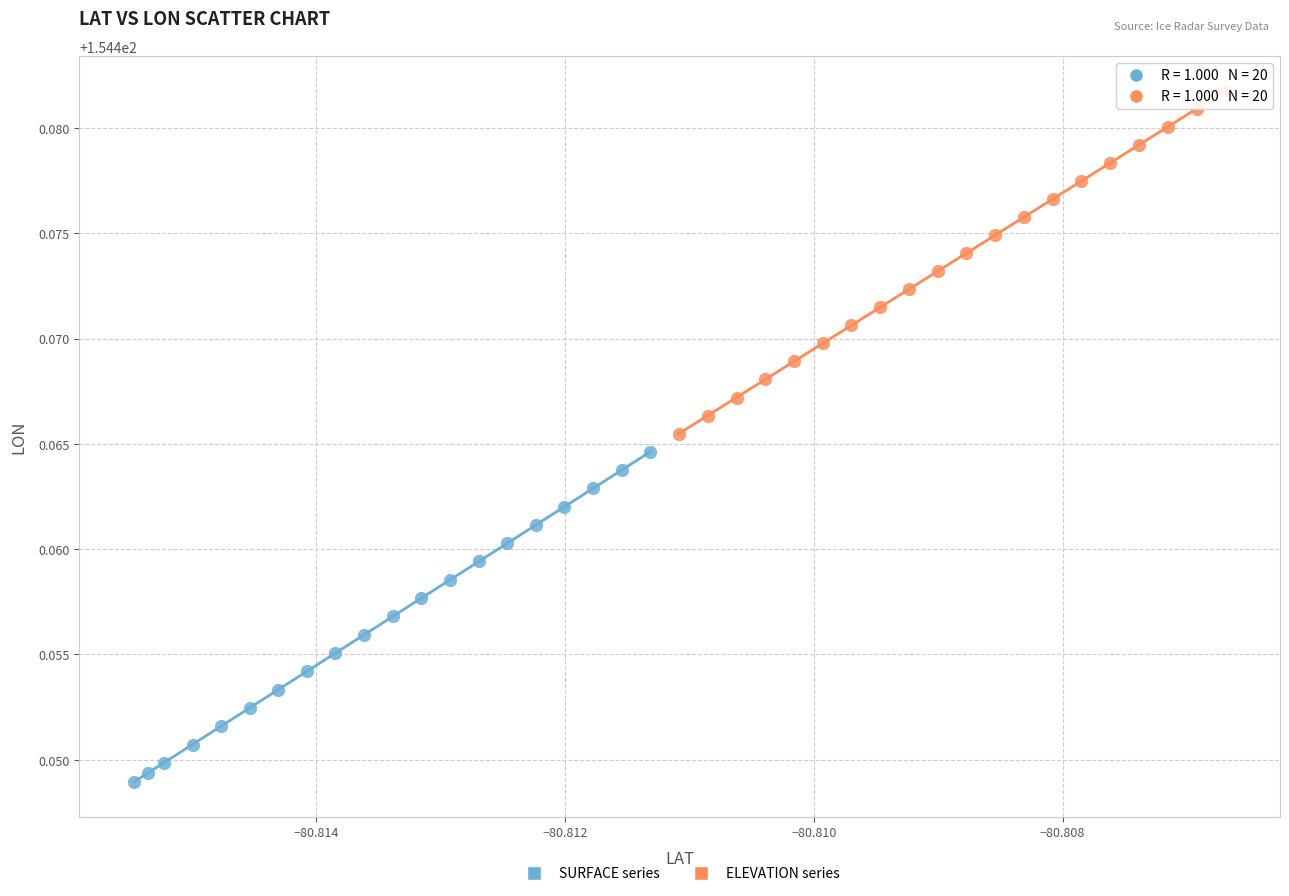

Which series contains the lowest Y value?

SURFACE series